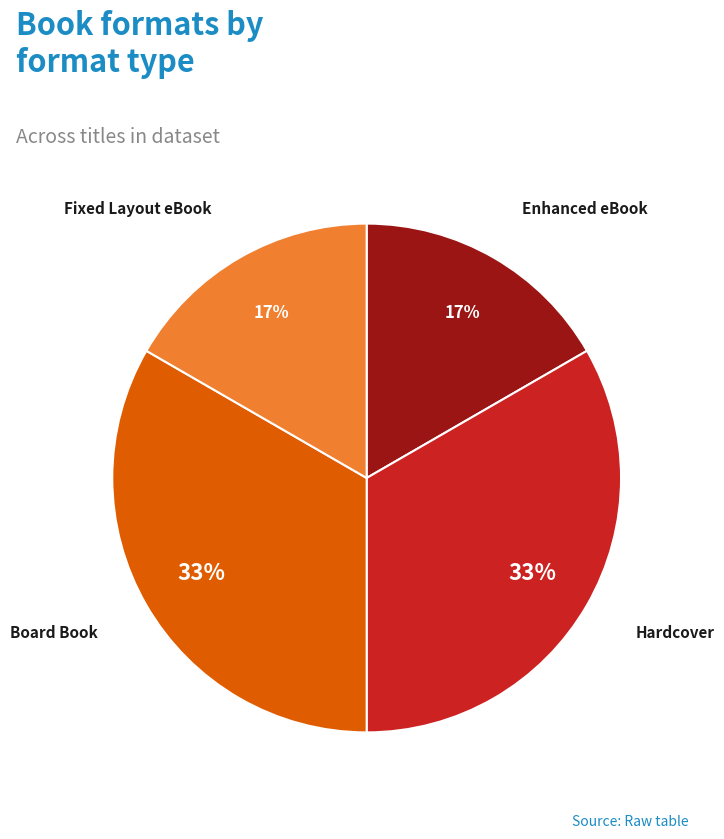

Does Board Book represent more than half of the total?

No